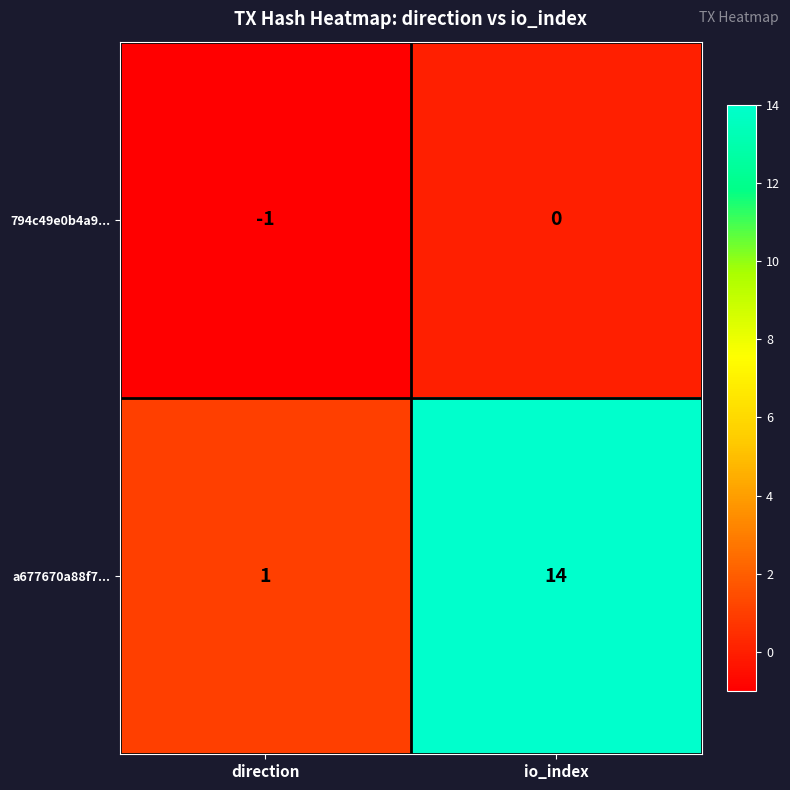

Is it true that a677670a88f7... equals 14 at io_index?

True